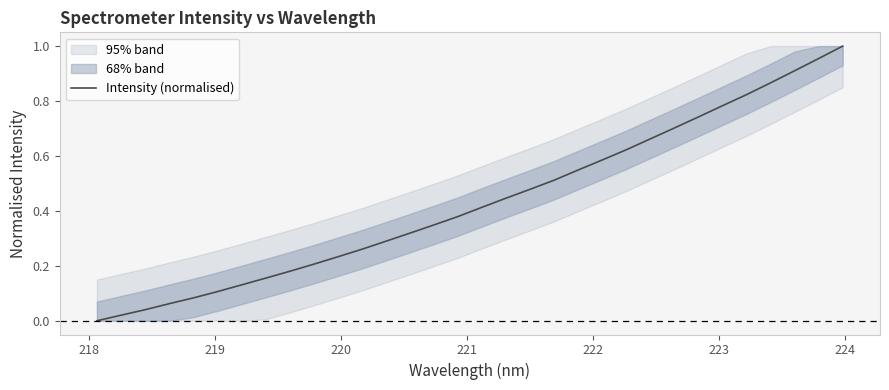

The chart shows a value of 1.0 at 23. True or false?

False